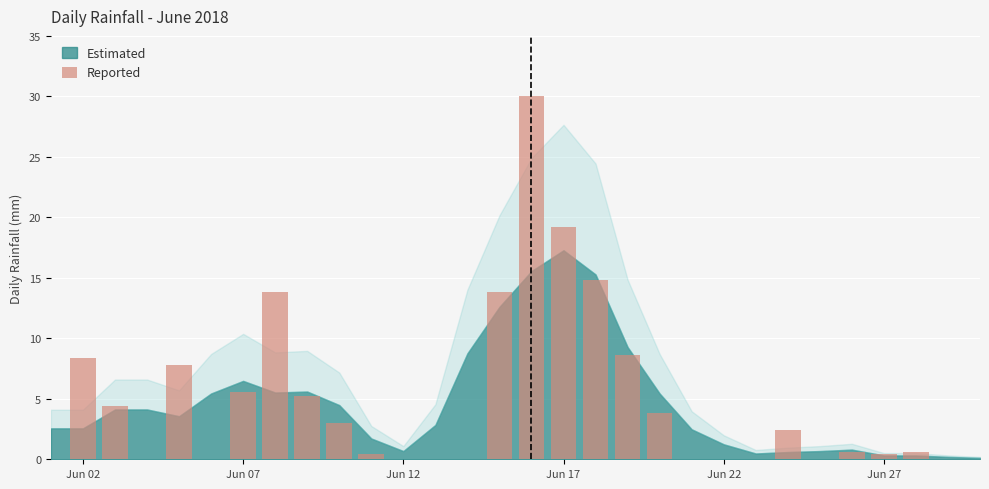

What is the sum of all values?

142.8